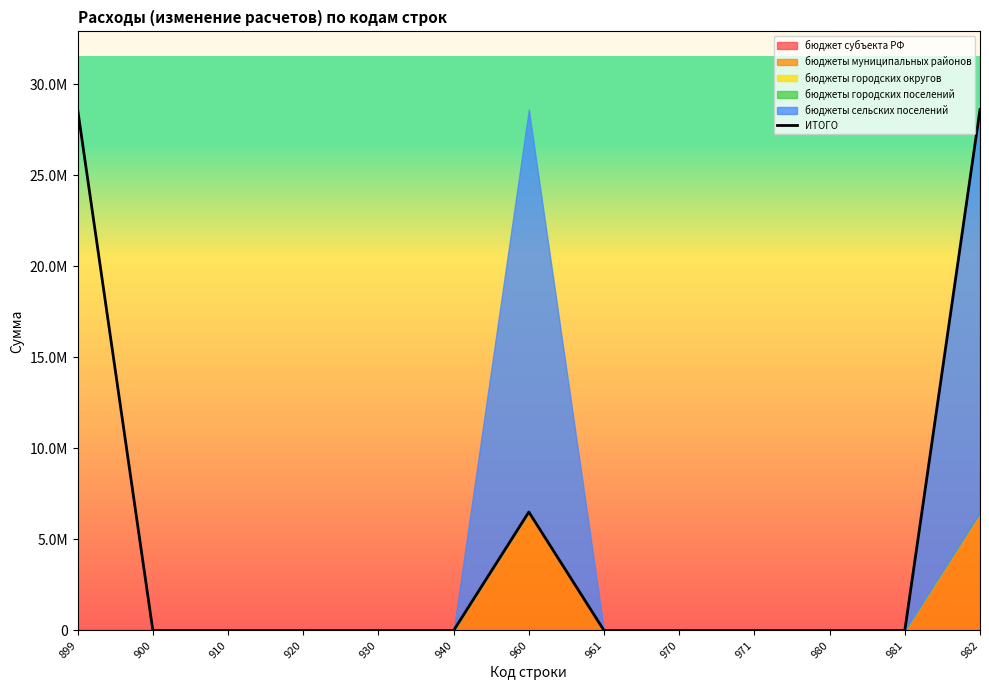

What is the change in value from 971 to 982?

+28622174